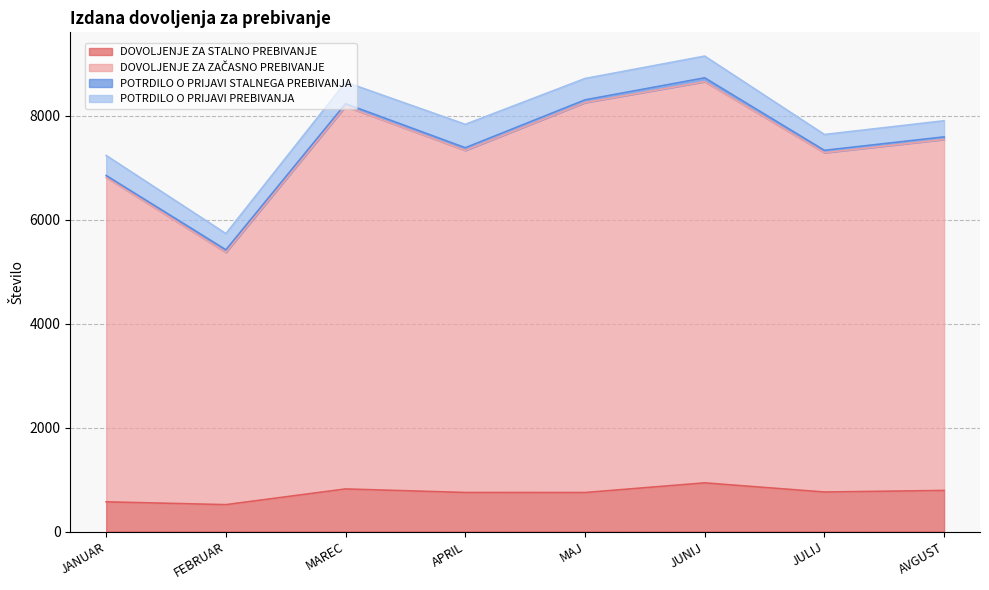

What is the maximum value shown in the chart?

8655